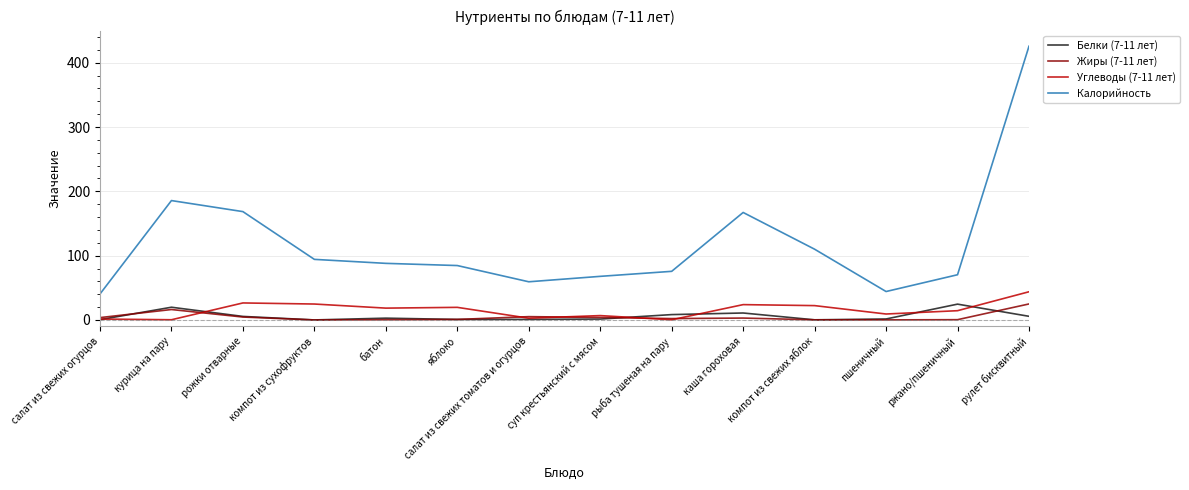

Is it true that Углеводы (7-11 лет) equals 14.4 at ржано/пшеничный?

True